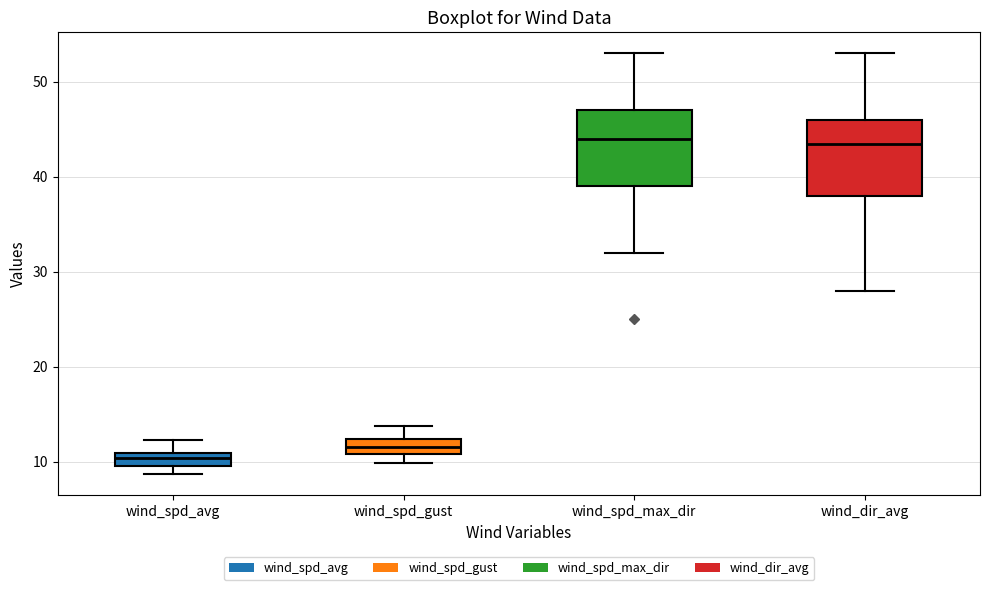

Where is the upper edge of the box for wind_spd_max_dir on the y-axis? The values are not printed on the chart, so give them approximately, as read against the axis.

47